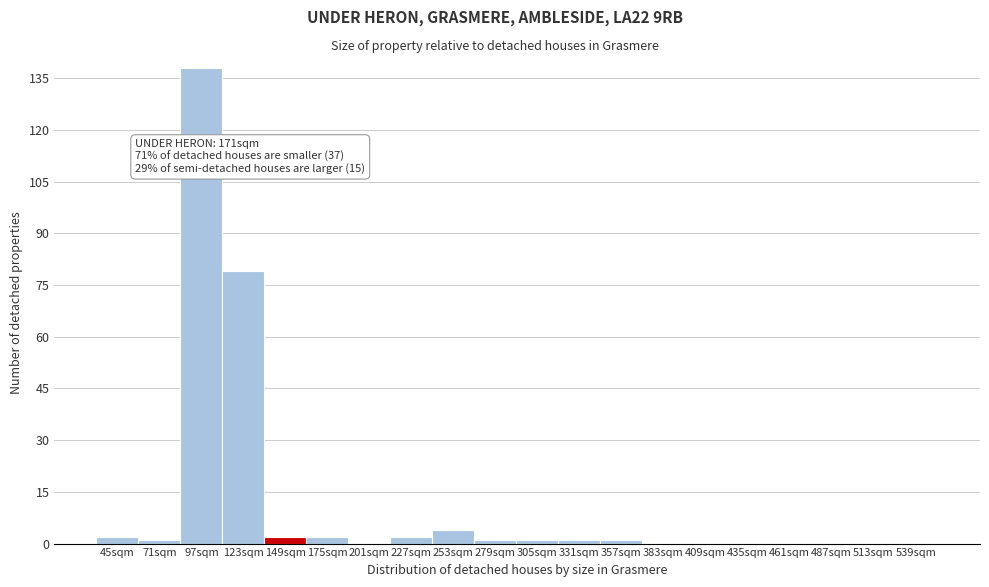

Reading right to left, what are all the values shown in this chart?

539sqm=0	513sqm=0	487sqm=0	461sqm=0	435sqm=0	409sqm=0	383sqm=0	357sqm=1	331sqm=1	305sqm=1	279sqm=1	253sqm=4	227sqm=2	201sqm=0	175sqm=2	149sqm=2	123sqm=79	97sqm=138	71sqm=1	45sqm=2